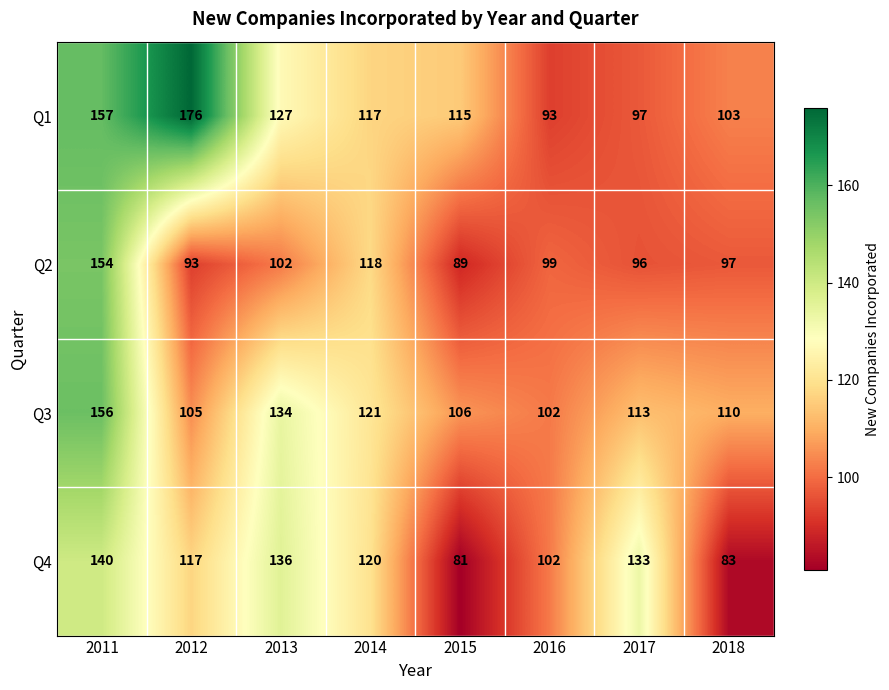

Which category has the lowest value across all series?

2015